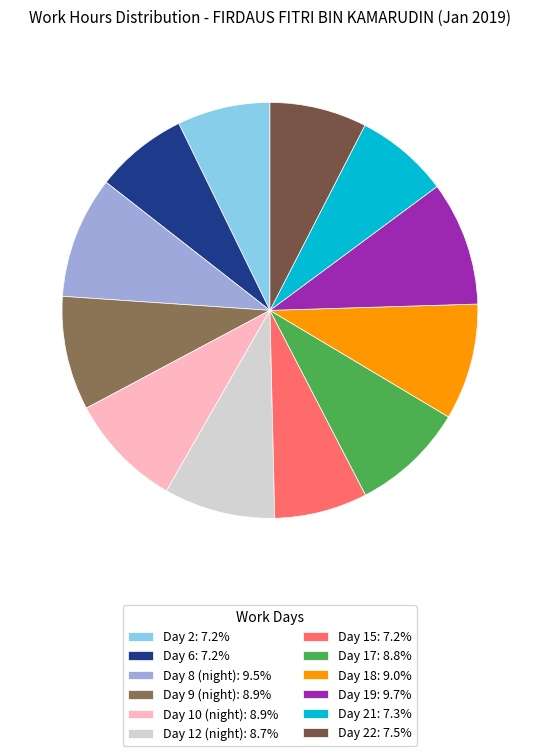

Count the number of slices in the pie.

12